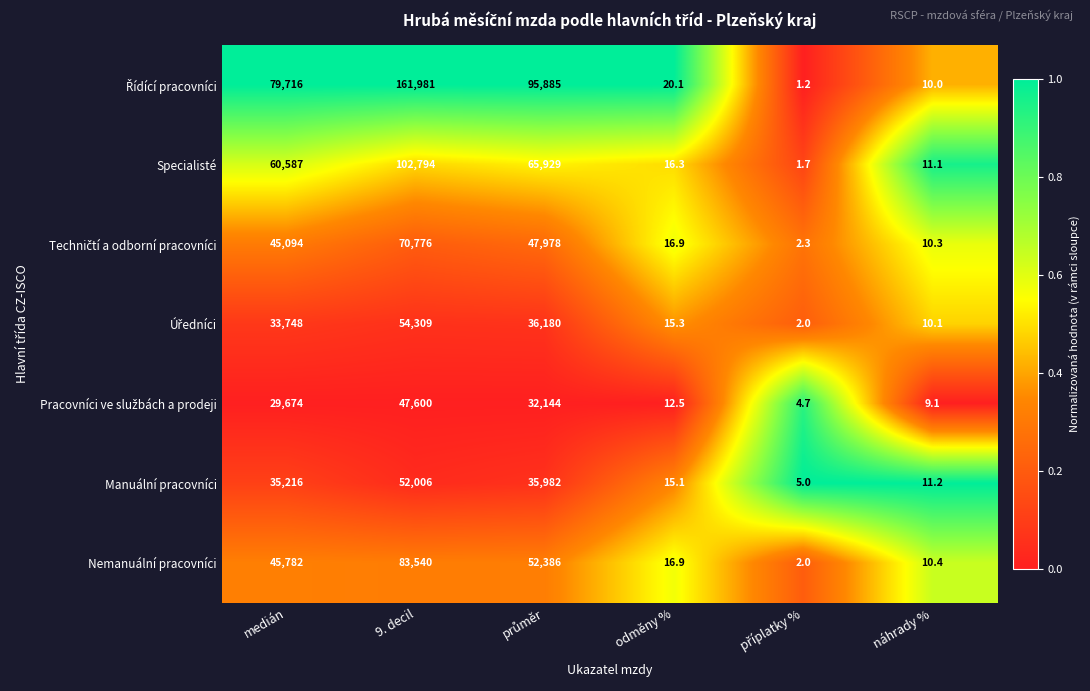

What is the average value of the Specialisté series?

38223.2